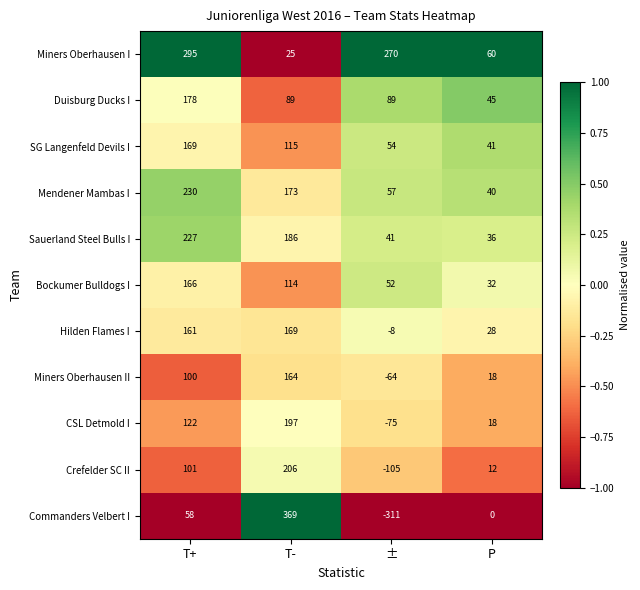

How many categories are shown in the chart?

4